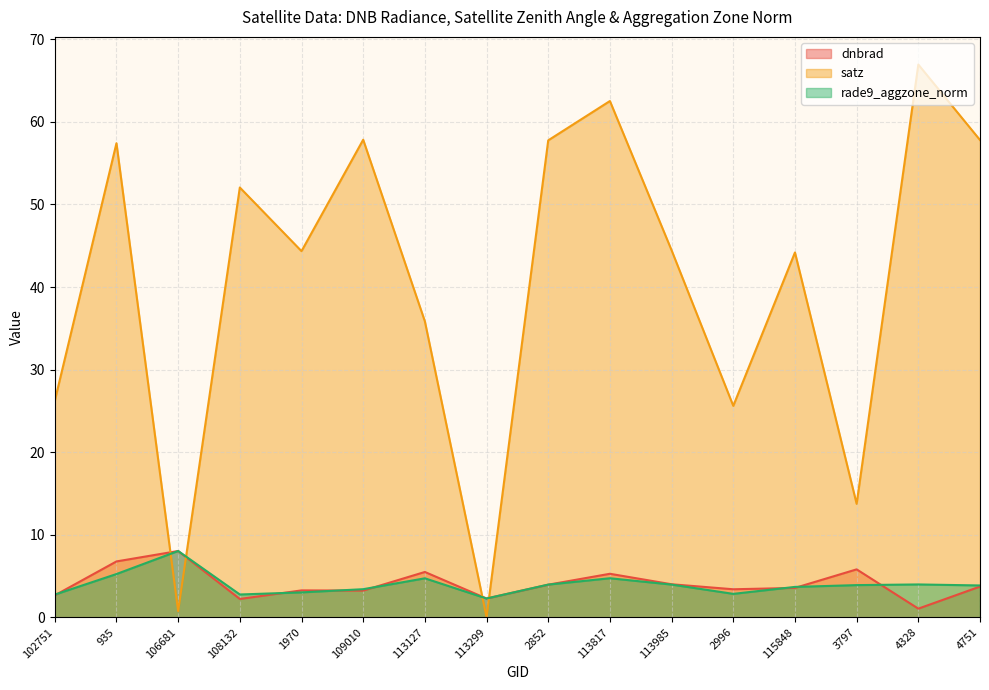

How many lines are shown in the chart?

3